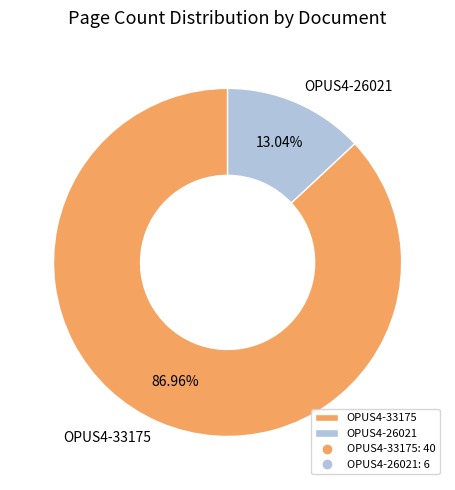

True or false: OPUS4-33175 accounts for 87% of the total.

True